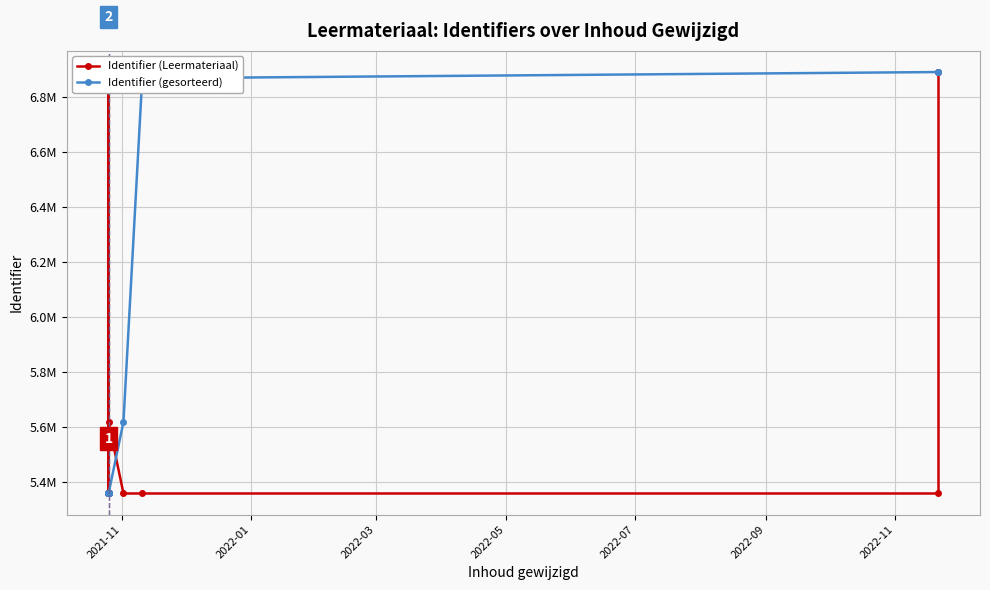

What is the difference between the maximum and minimum values in the Identifier (Leermateriaal) series?

1531237